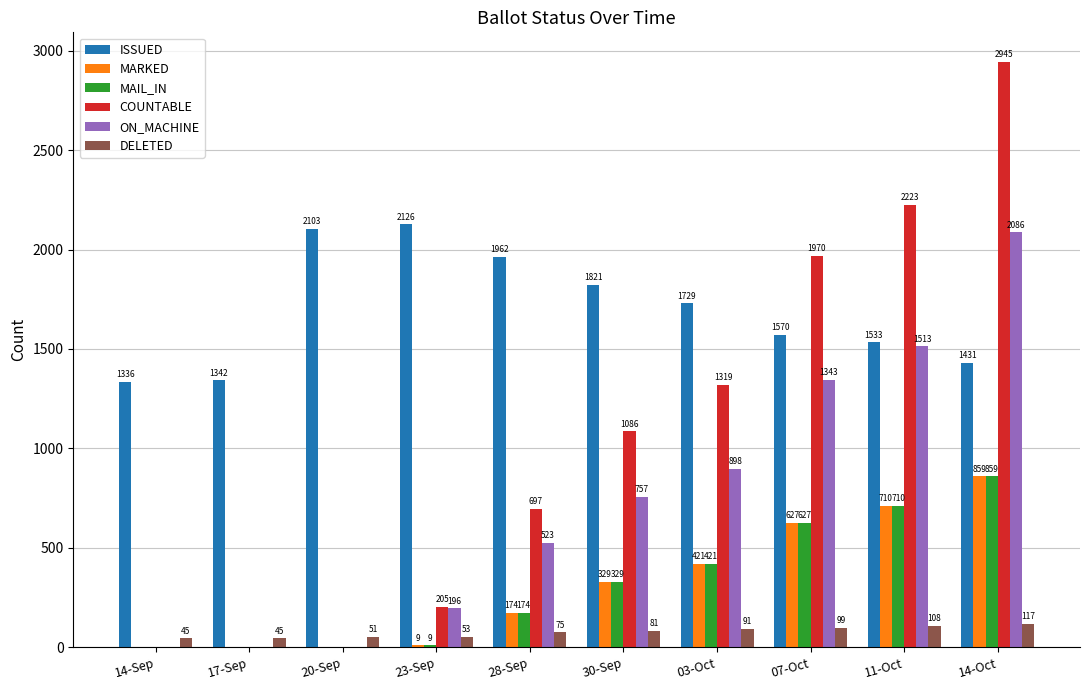

What is the difference between the DELETED values at 17-Sep and 07-Oct?

54